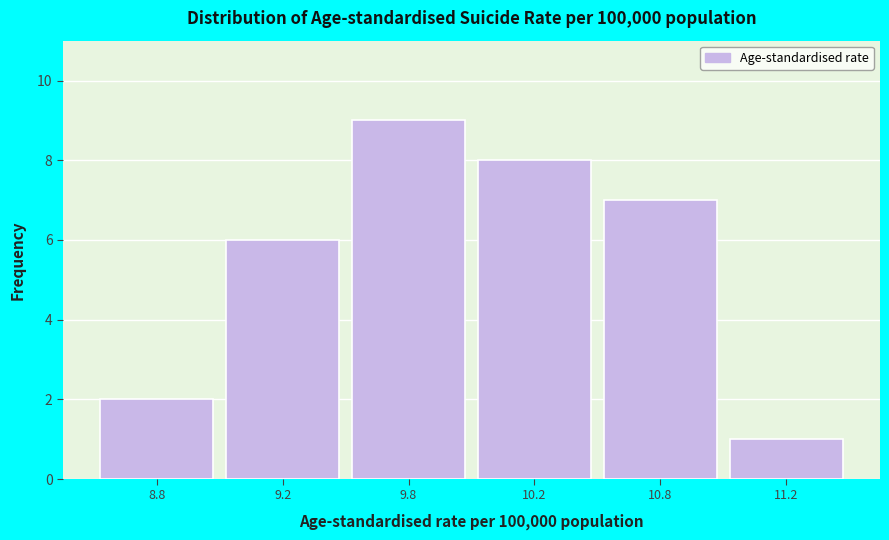

Reading left to right, extract all data points from this chart.

2	6	9	8	7	1